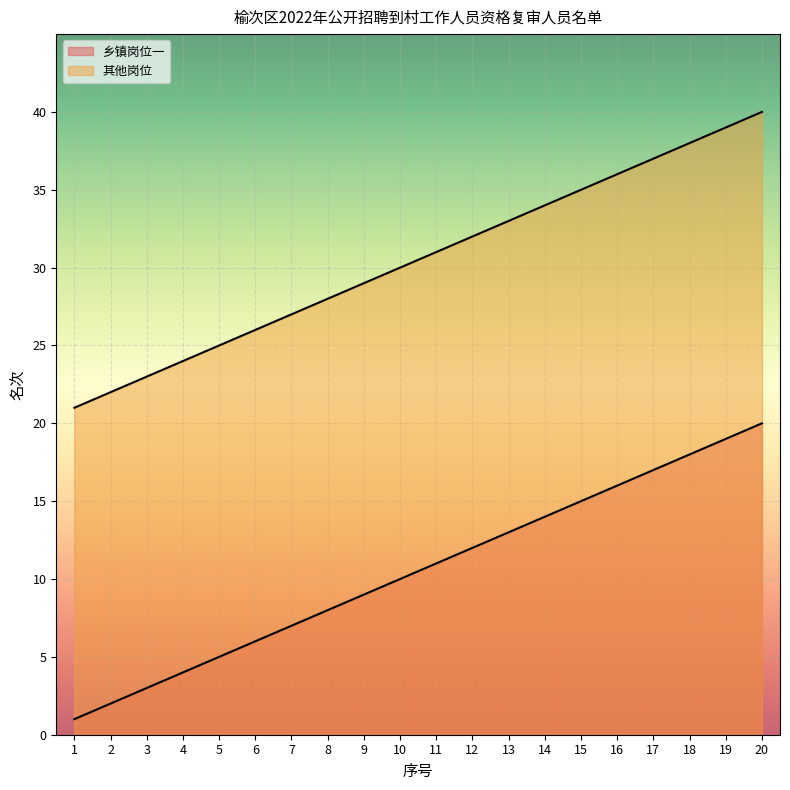

The 其他岗位 series shows 54 at 15. True or false?

False